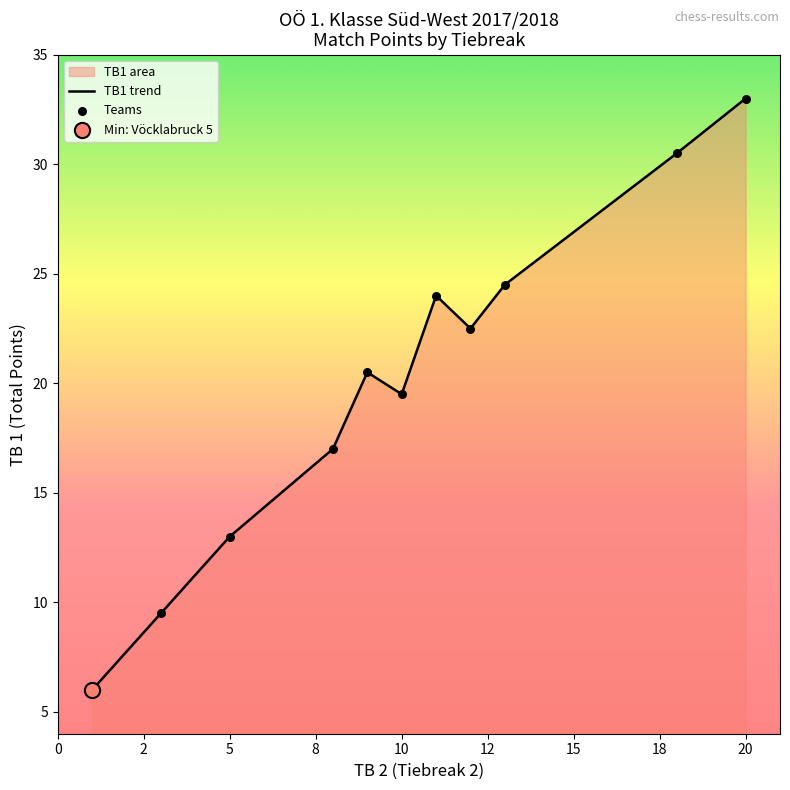

What is the change in value from 5 to 20?

+20.0